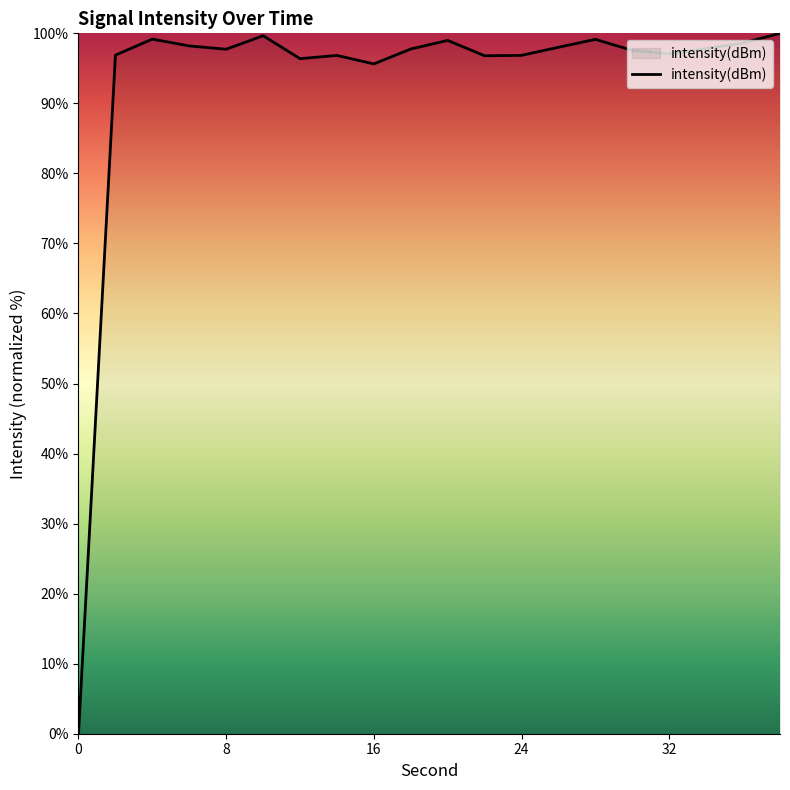

What is the maximum value shown in the chart?

100.0